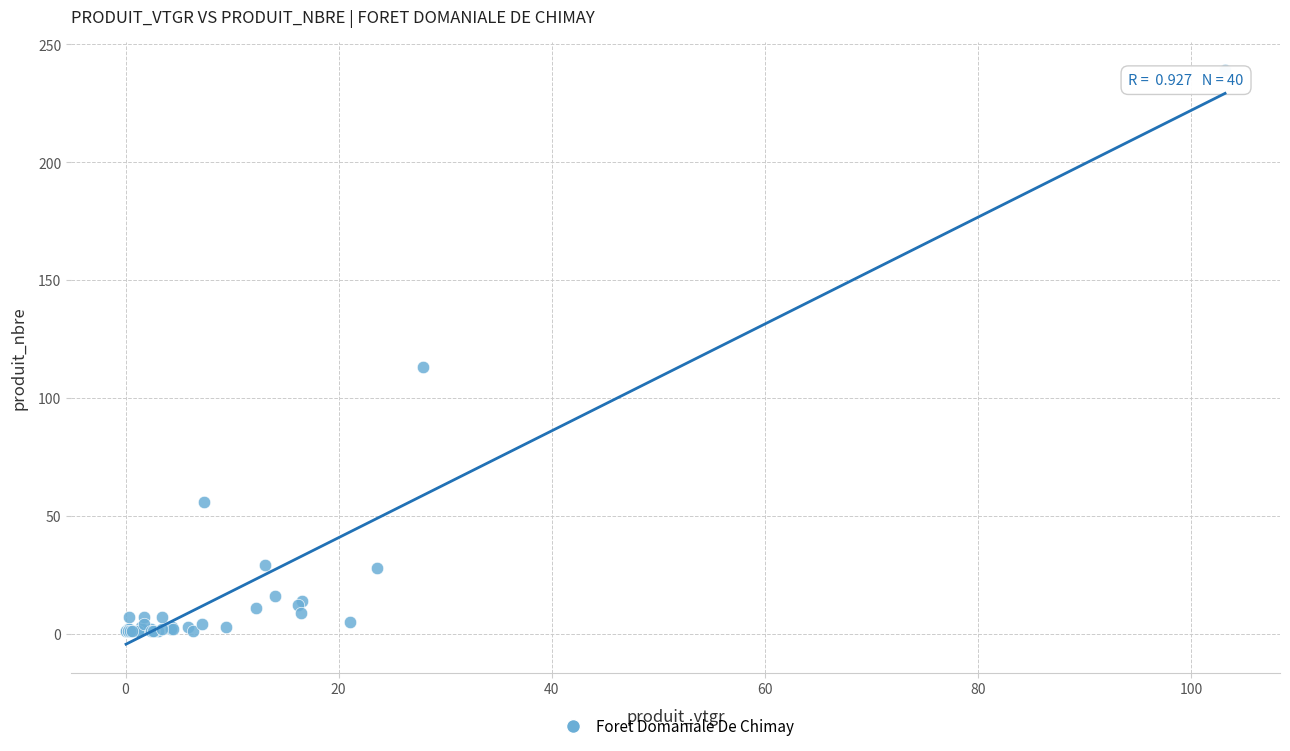

What Y value in the scatter plot is closest to 120?

113